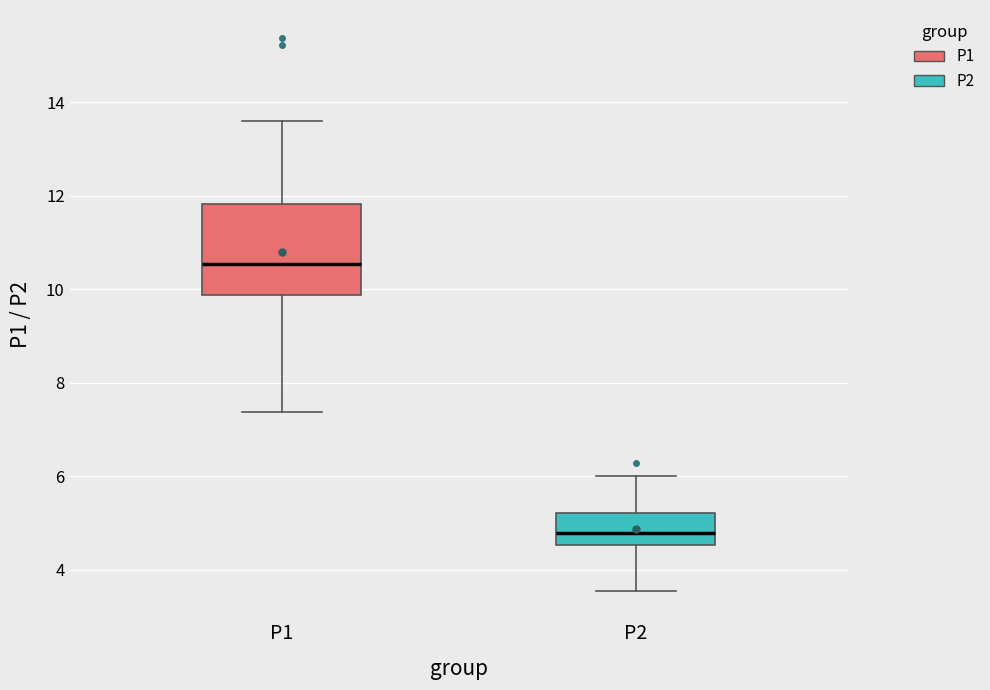

Reading left to right, read every box against the y-axis: the position of its median line, the range the box covers, and the ends of its whiskers. The values are not printed on the chart, so give them approximately, as read against the axis.

P1: median 10.6, box 9.8 to 11.8, whiskers 7.4 to 13.6
P2: median 4.8, box 4.6 to 5.2, whiskers 3.6 to 6.0